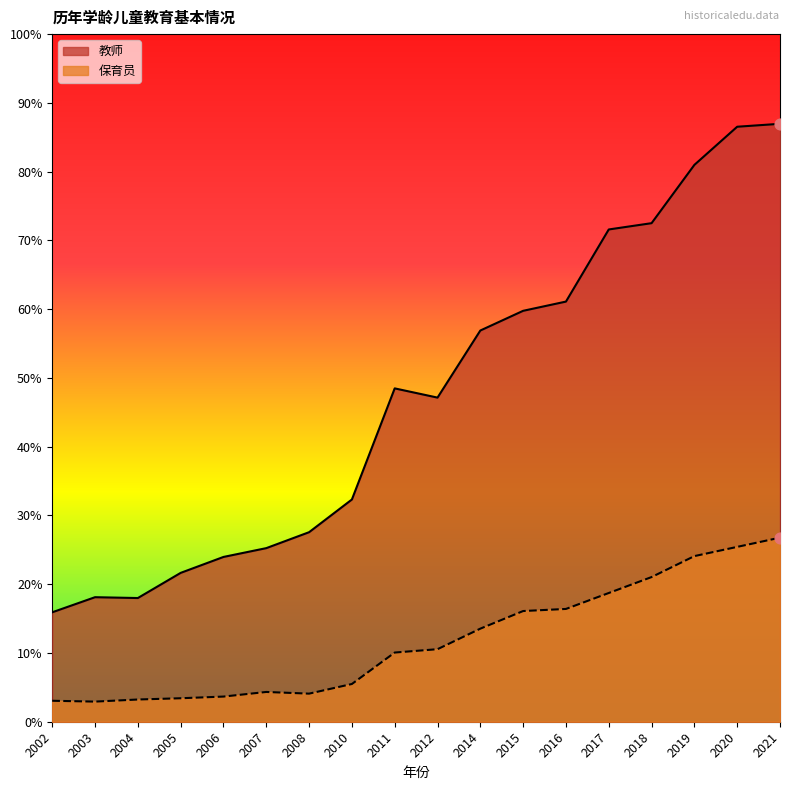

Is the value of 保育员 at 2017 greater than the value of 教师 at 2020?

No